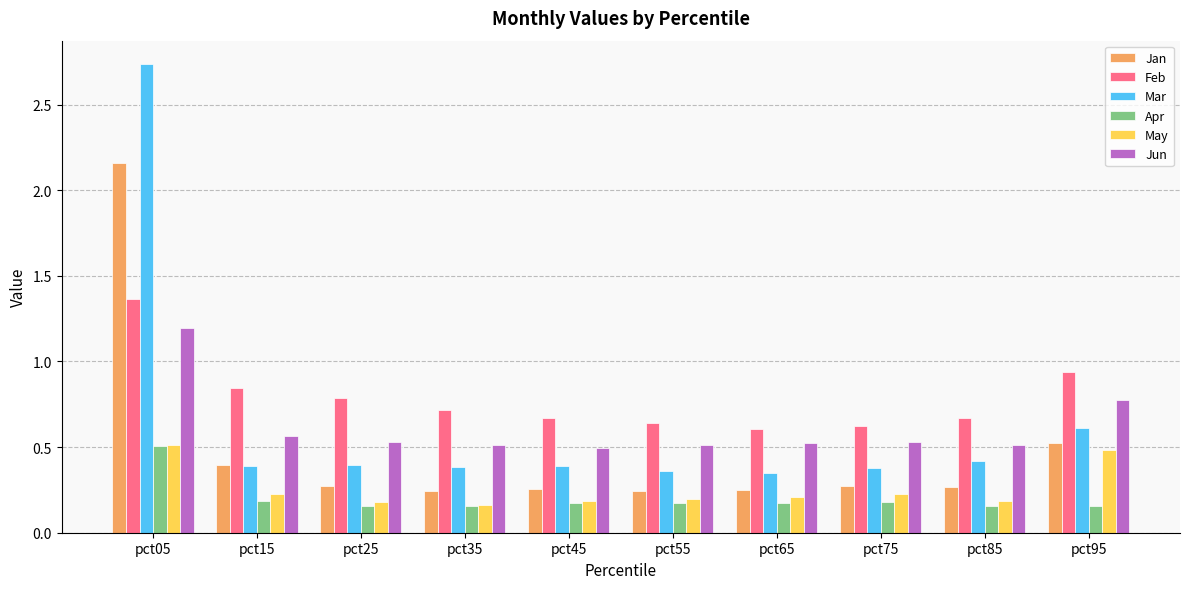

True or false: Jun has a value of 0.5 at pct45.

True